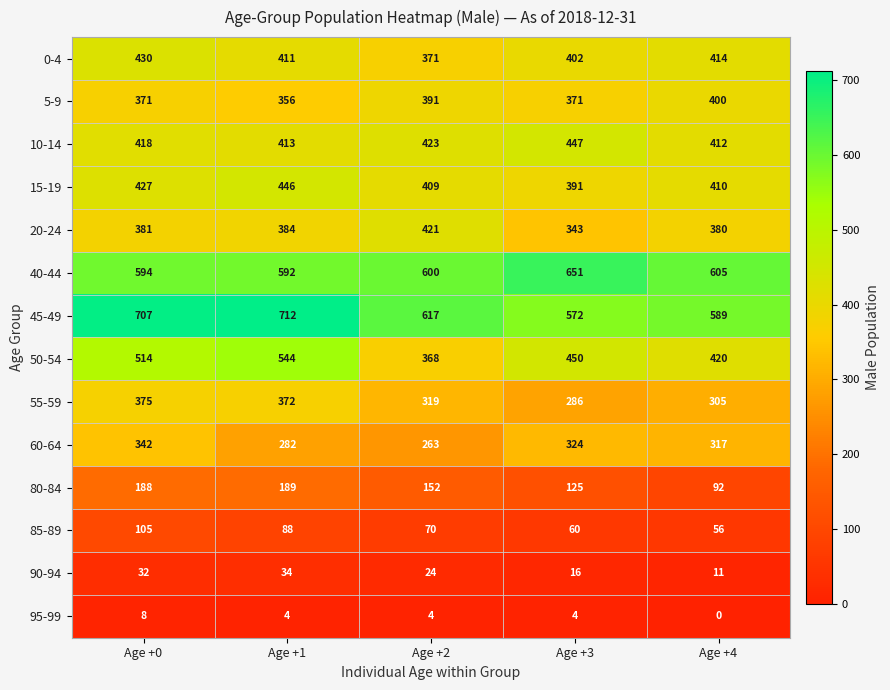

Rank the series at Age +0 from lowest to highest value.

95-99, 90-94, 85-89, 80-84, 60-64, 5-9, 55-59, 20-24, 10-14, 15-19, 0-4, 50-54, 40-44, 45-49